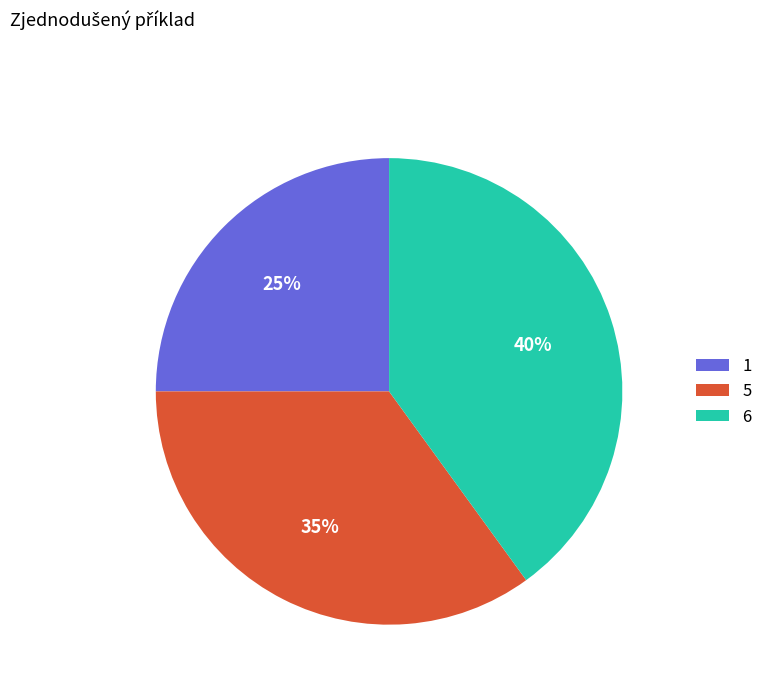

Which category has the biggest portion of the pie?

6